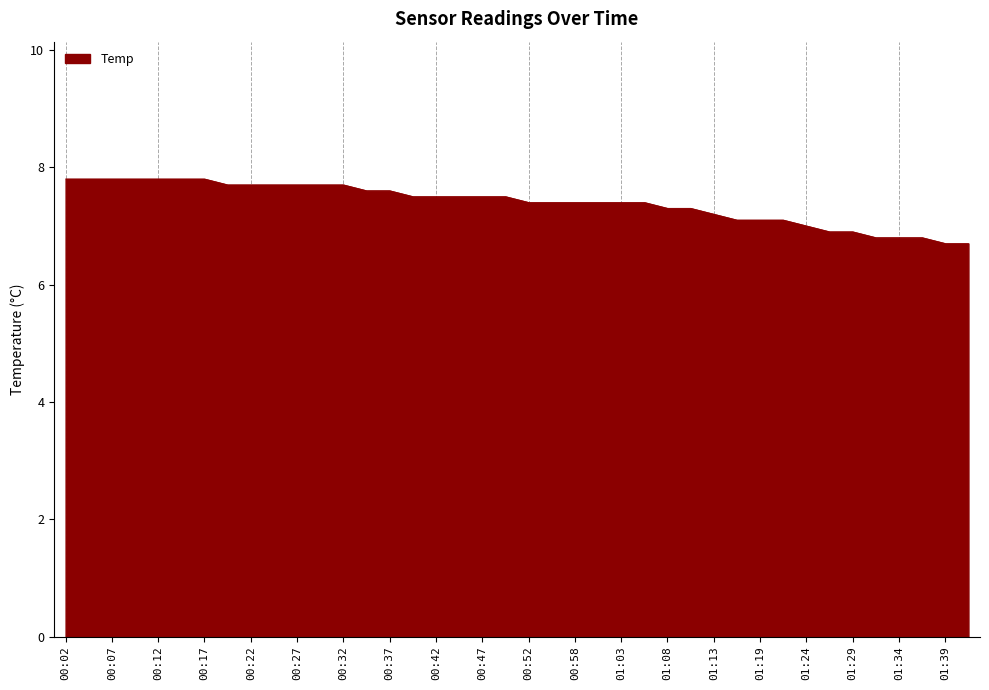

What is the difference between the maximum and minimum values?

1.1